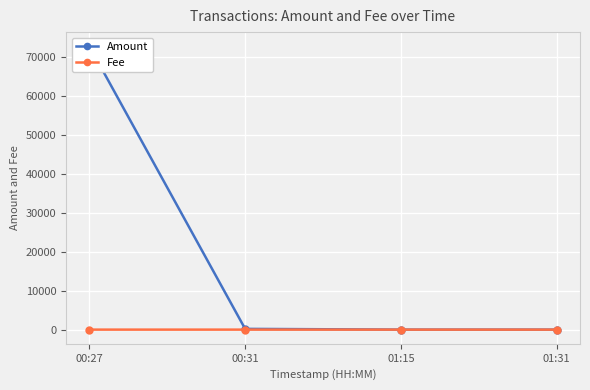

Between 00:31 and 01:15, which series saw the biggest shift?

Amount